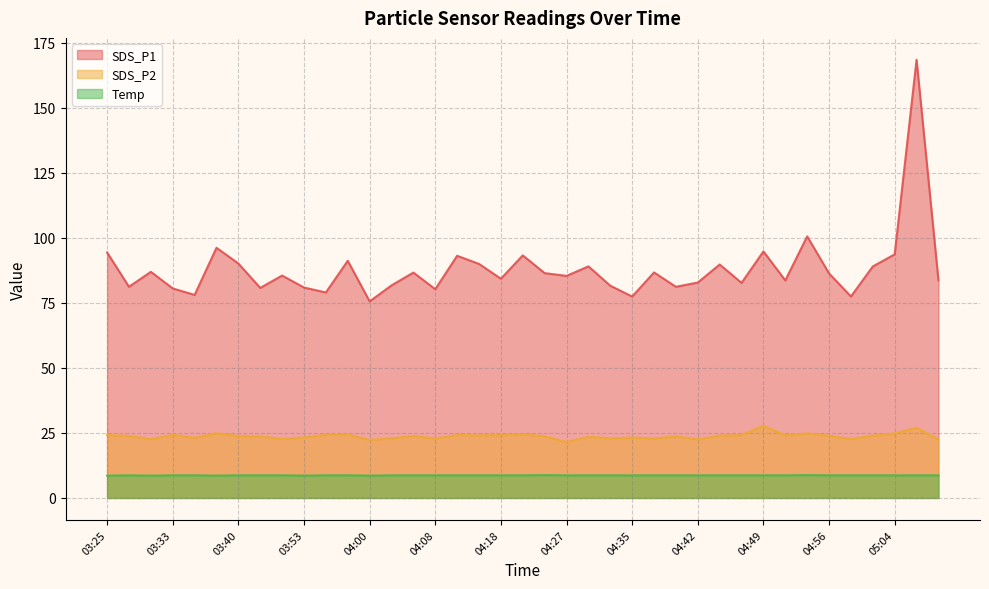

True or false: Temp and SDS_P2 cross at least once.

False